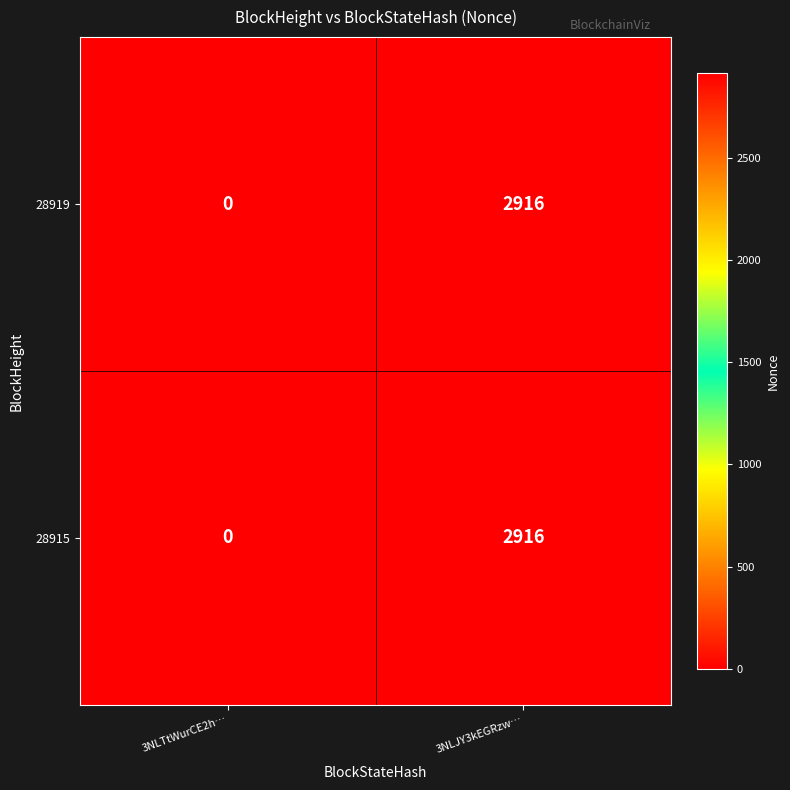

What is the difference between the maximum and minimum values in the 28915 series?

2916